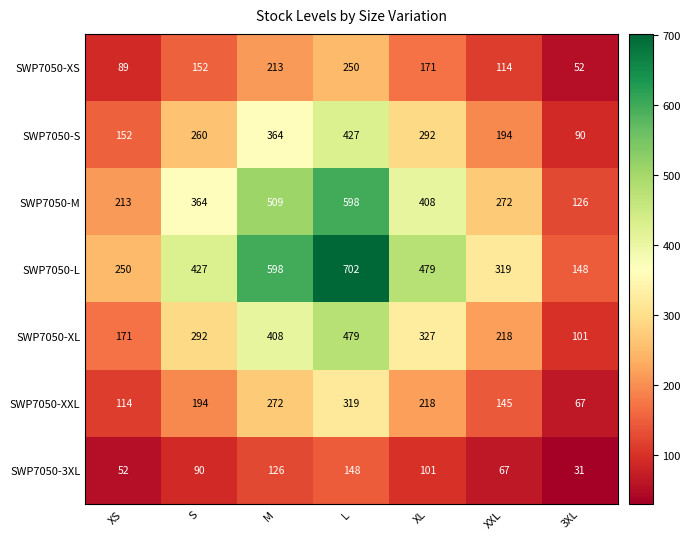

Which series has the largest range (max minus min)?

SWP7050-L